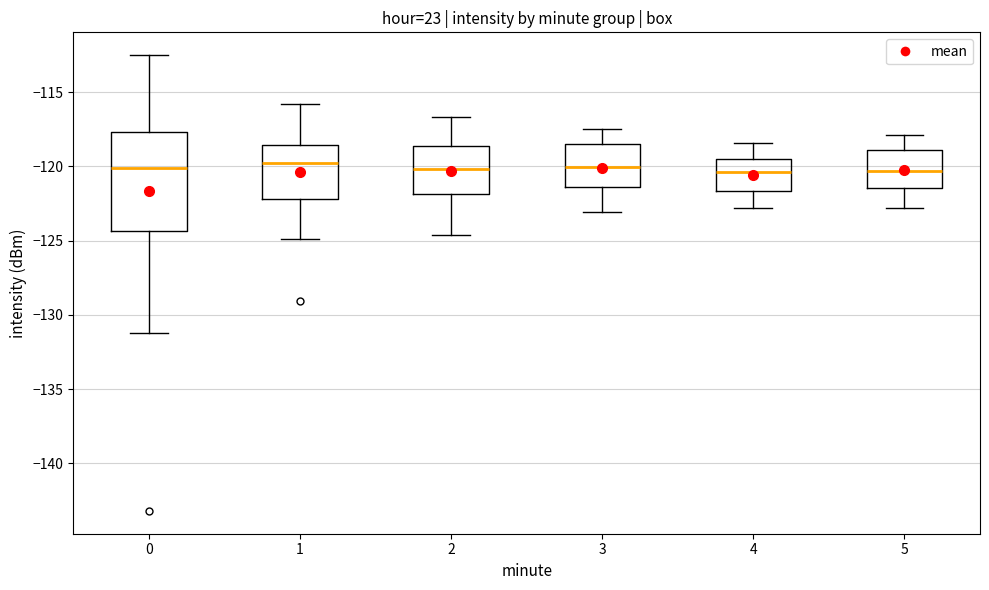

Comparing the boxes themselves (not the whiskers), which one is the tallest?

0